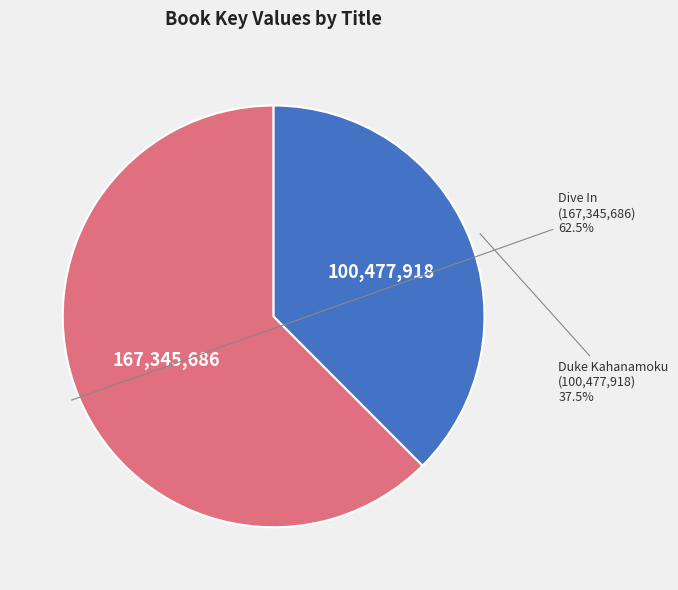

How many slices are in this pie chart?

2